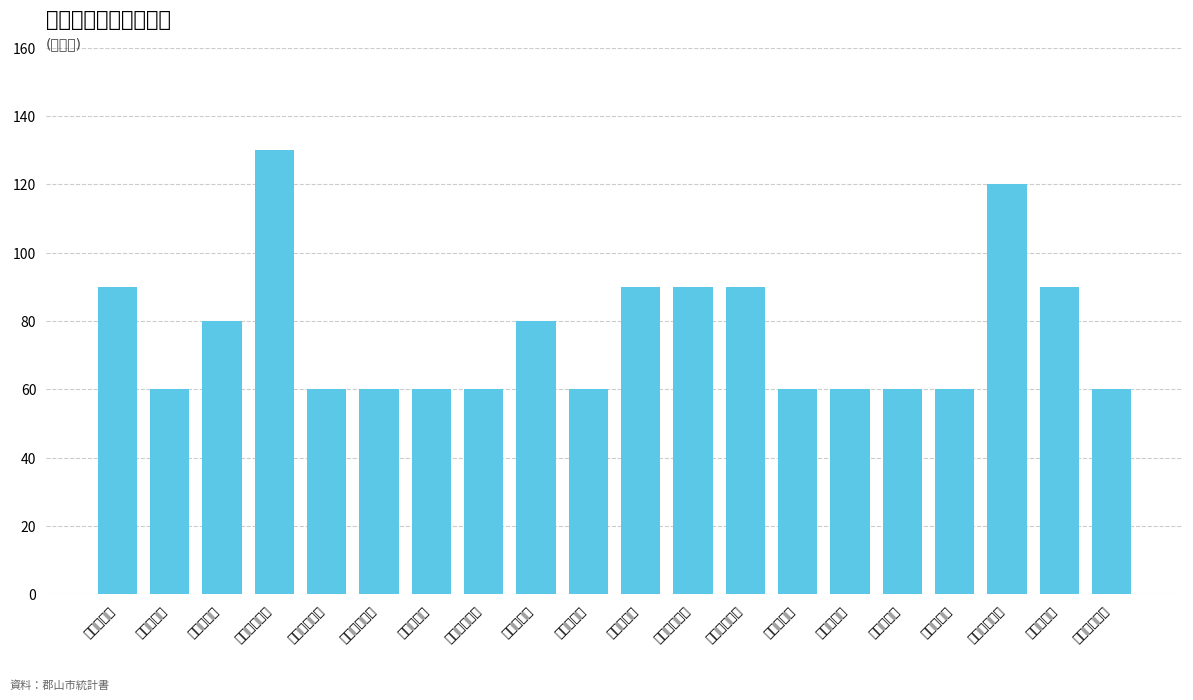

Which category has the highest value across all series?

香久池保育所